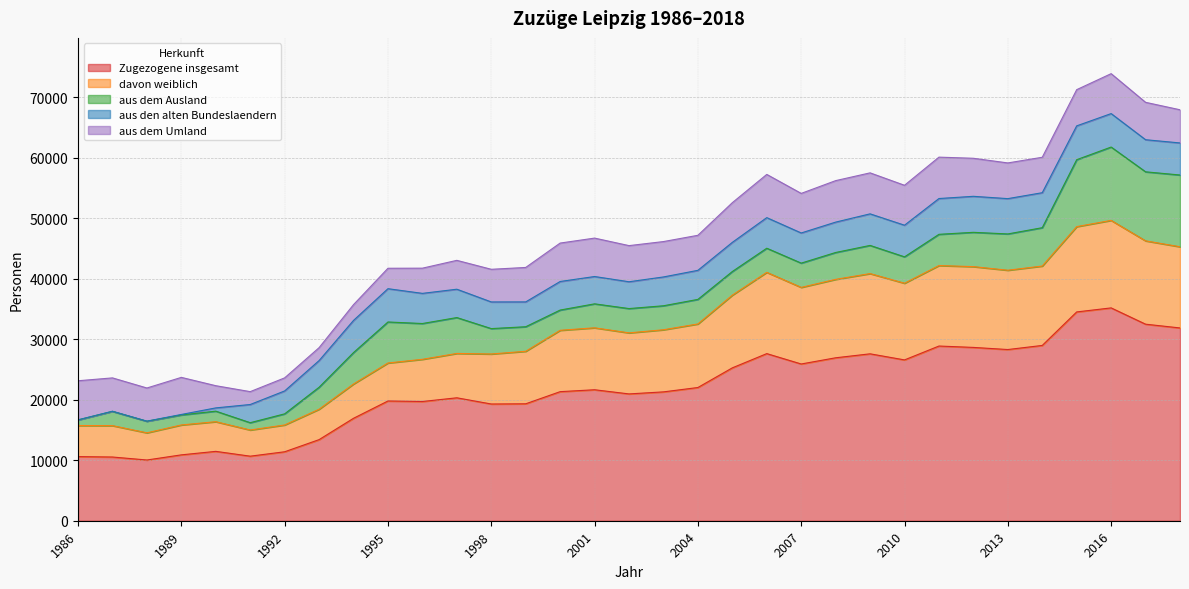

In davon weiblich, how many points are lower than both neighbors (excluding endpoints)?

6